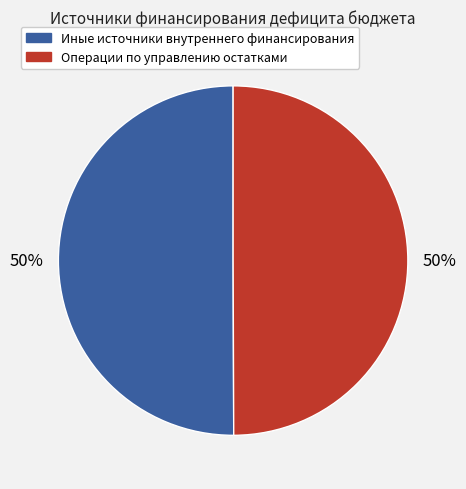

To the nearest percent, what is the average slice percentage?

50%